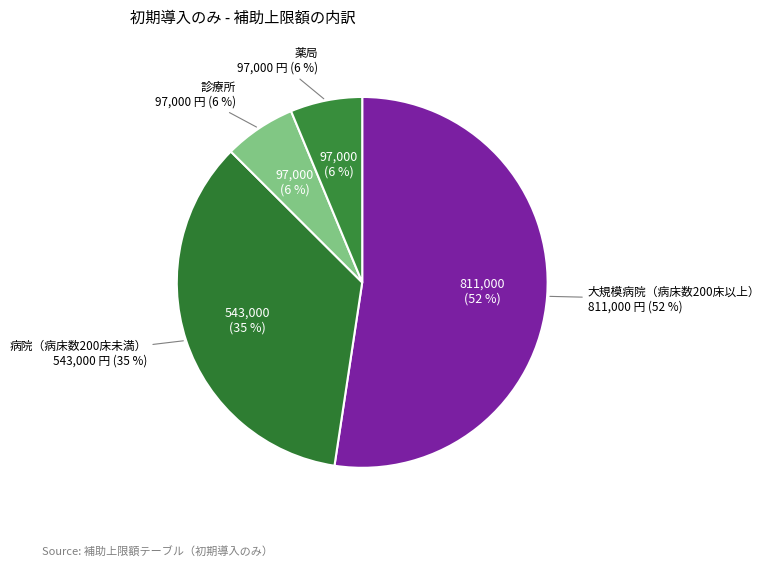

True or false: 診療所 accounts for 13% of the total.

False